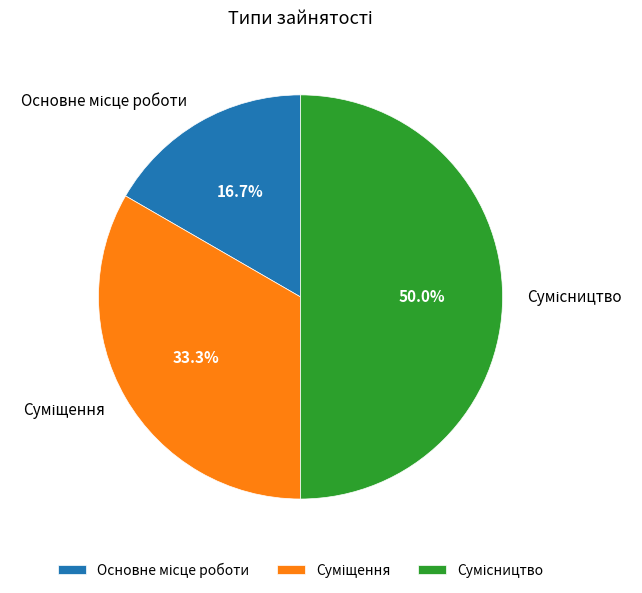

Rank the categories by value from lowest to highest.

Основне місце роботи, Суміщення, Сумісництво